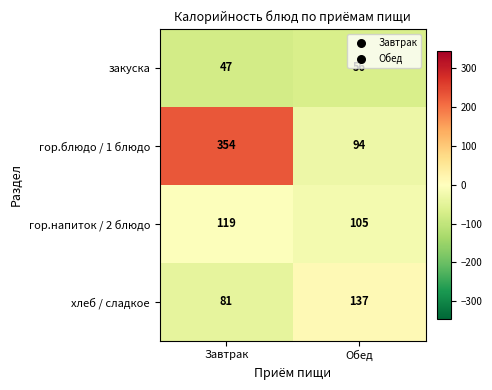

The value of гор.напиток / 2 блюдо at Обед is 156. True or false?

False